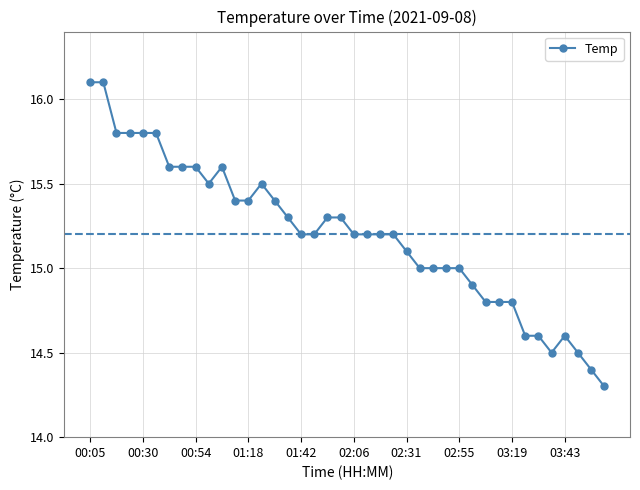

What is the smallest value displayed?

14.3